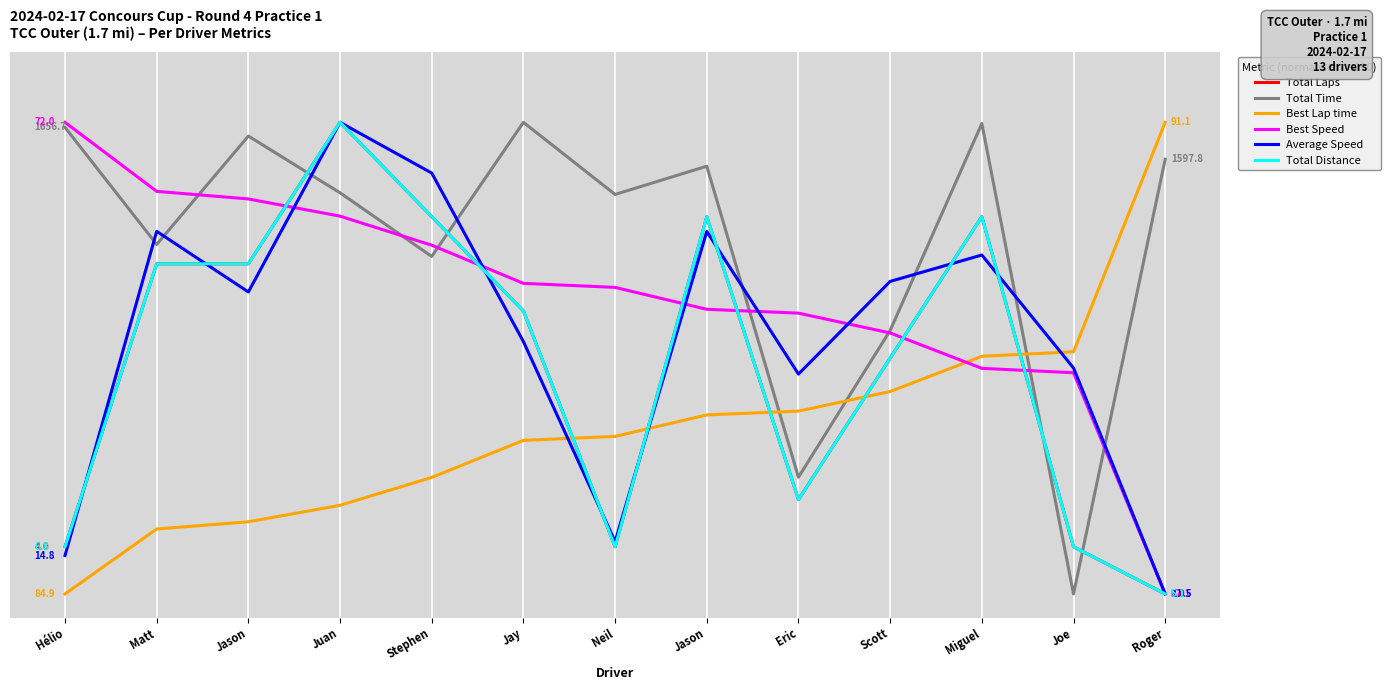

Reading left to right, what are all the values shown in this chart?

Total Laps: Hélio=10.0	Matt=70.0	Jason=70.0	Juan=100.0	Stephen=80.0	Jay=60.0	Neil=10.0	Jason=80.0	Eric=20.0	Scott=50.0	Miguel=80.0	Joe=10.0	Roger=0.0
Total Time: Hélio=98.9	Matt=74.1	Jason=97.1	Juan=85.1	Stephen=71.6	Jay=100.0	Neil=84.7	Jason=90.7	Eric=24.8	Scott=55.9	Miguel=99.7	Joe=0.0	Roger=92.2
Best Lap time: Hélio=0.0	Matt=13.8	Jason=15.3	Juan=18.8	Stephen=24.7	Jay=32.6	Neil=33.4	Jason=38.0	Eric=38.8	Scott=42.9	Miguel=50.4	Joe=51.3	Roger=100.0
Best Speed: Hélio=100.0	Matt=85.4	Jason=83.8	Juan=80.1	Stephen=74.0	Jay=65.9	Neil=65.0	Jason=60.4	Eric=59.5	Scott=55.3	Miguel=47.8	Joe=46.9	Roger=0.0
Average Speed: Hélio=8.2	Matt=76.9	Jason=64.0	Juan=100.0	Stephen=89.2	Jay=53.5	Neil=11.1	Jason=76.9	Eric=46.6	Scott=66.3	Miguel=71.9	Joe=47.9	Roger=0.0
Total Distance: Hélio=10.0	Matt=70.0	Jason=70.0	Juan=100.0	Stephen=80.0	Jay=60.0	Neil=10.0	Jason=80.0	Eric=20.0	Scott=50.0	Miguel=80.0	Joe=10.0	Roger=0.0